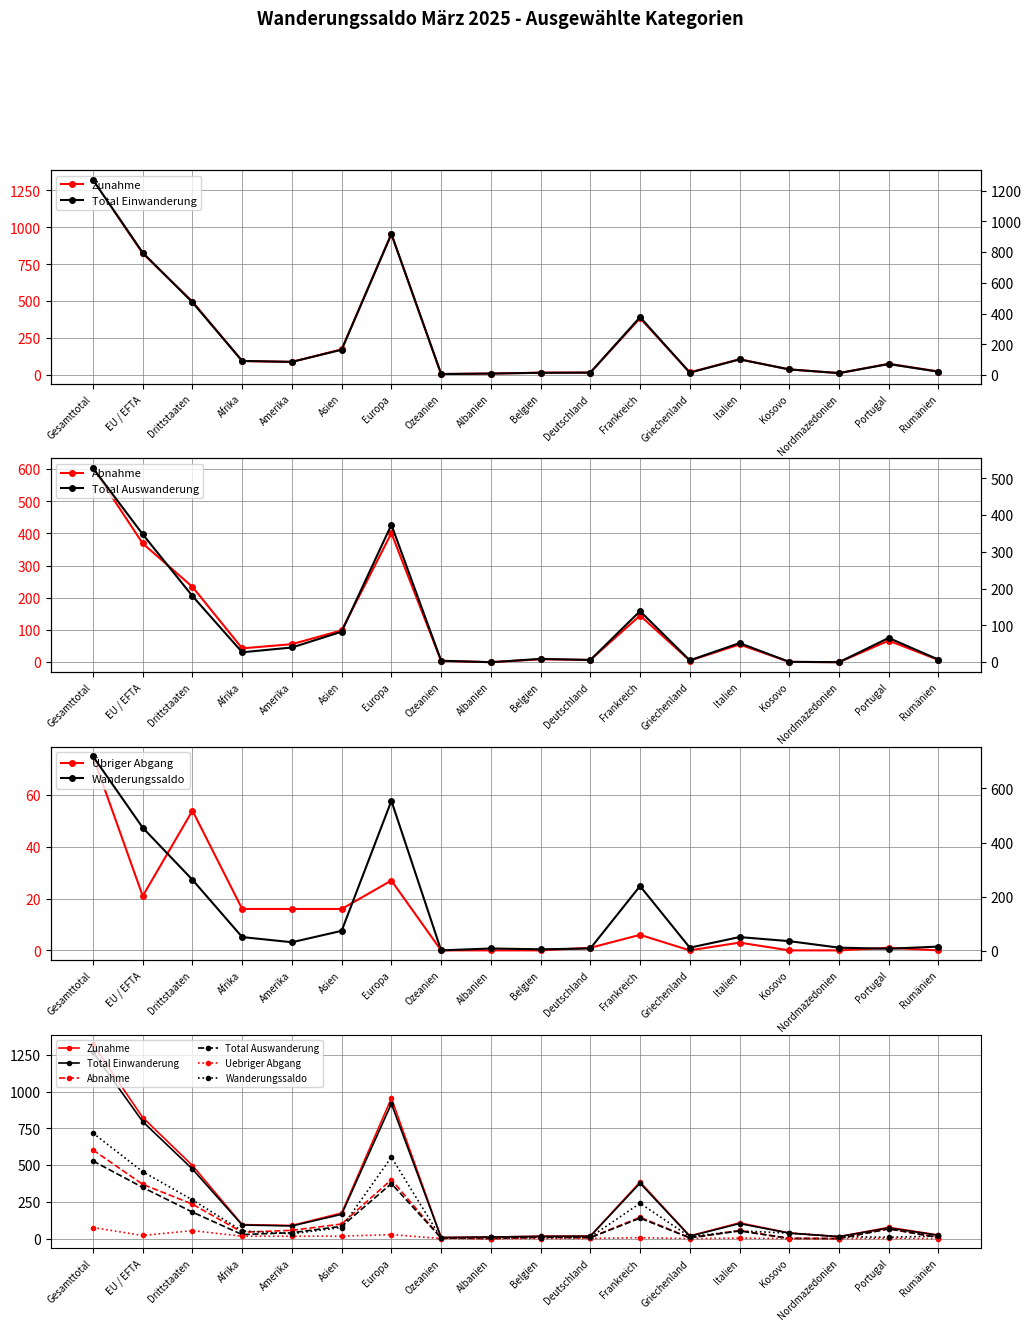

Rank the series at Rumänien from lowest to highest value.

Uebriger Abgang, Abnahme, Total Auswanderung, Wanderungssaldo, Total Einwanderung, Zunahme